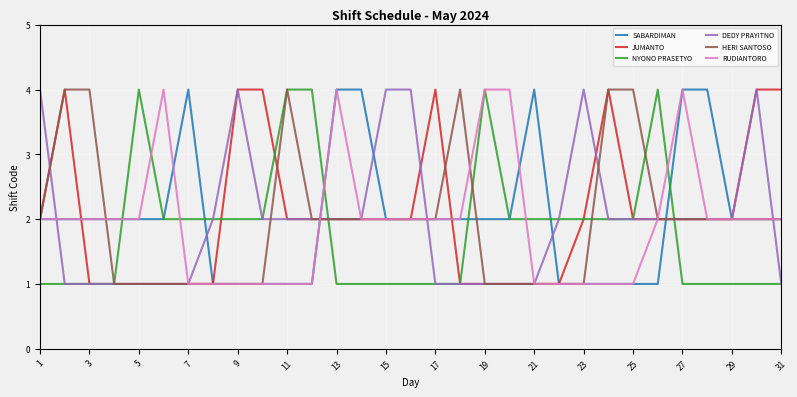

How many lines are shown in the chart?

6